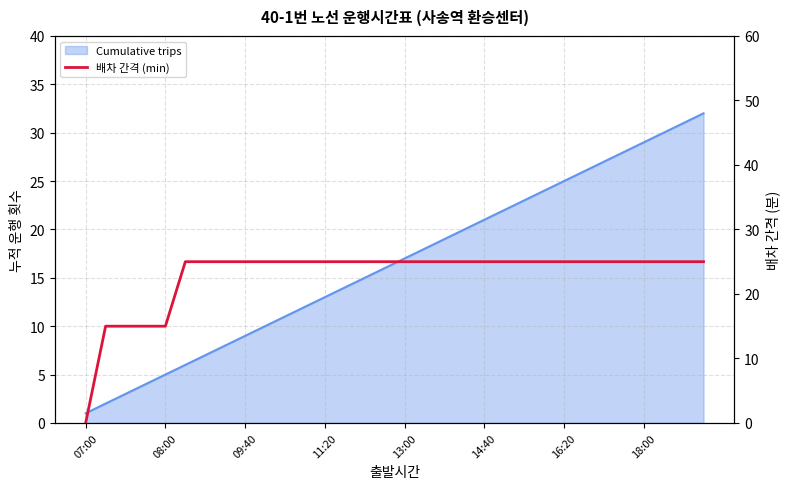

Count the number of categories in the chart.

32